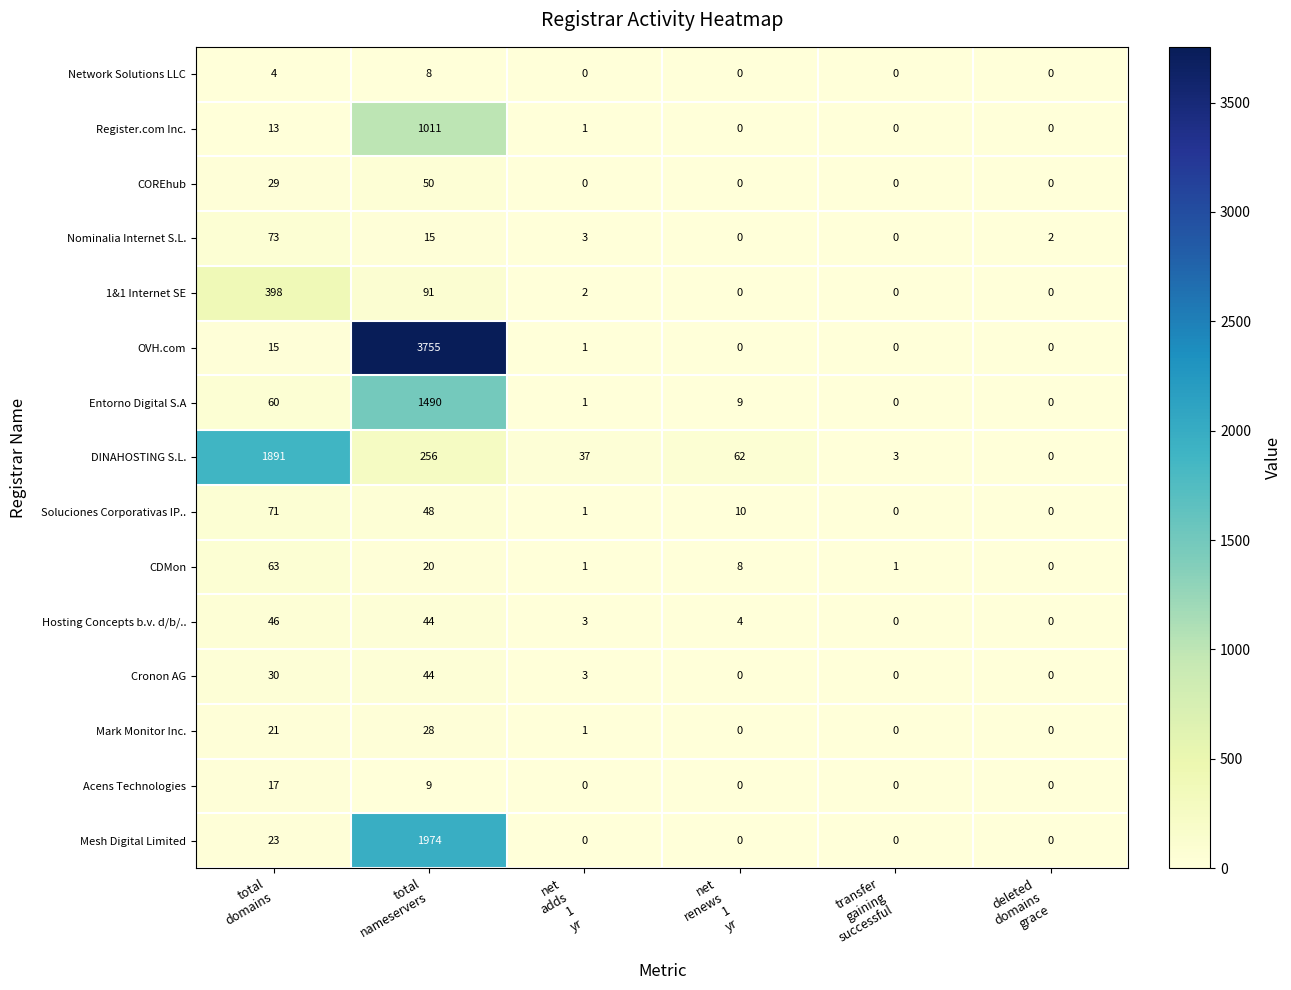

At how many categories does at least one series exceed 727?

2